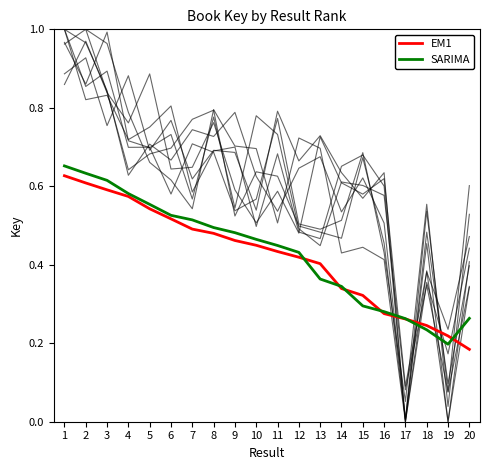

List the series in order of their peak value, lowest first.

EM1, SARIMA